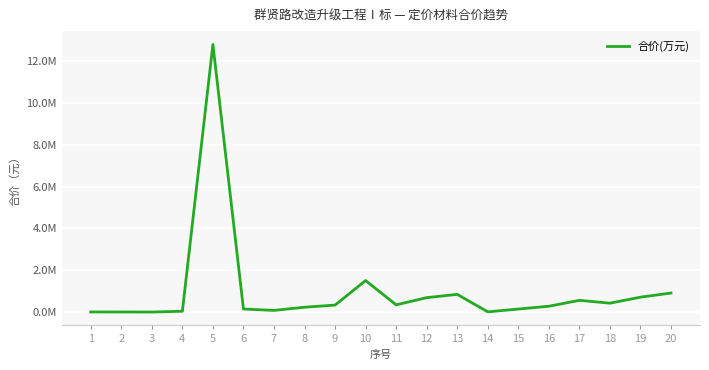

Is this an area chart (filled region under the line)?

No